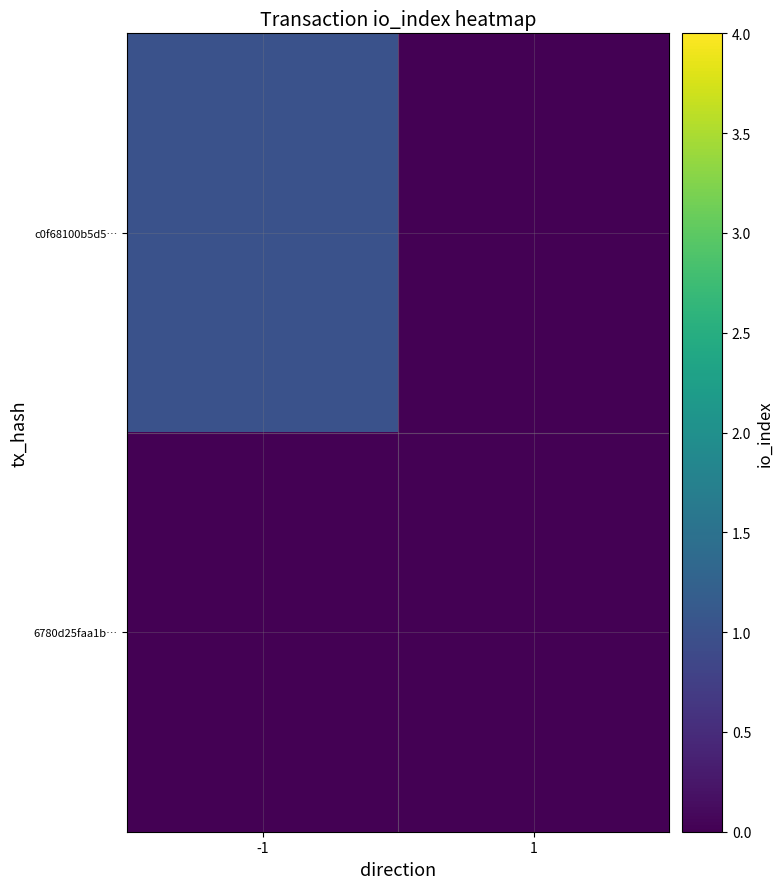

Rank the series by their average value, from highest to lowest.

c0f68100b5d5…, 6780d25faa1b…